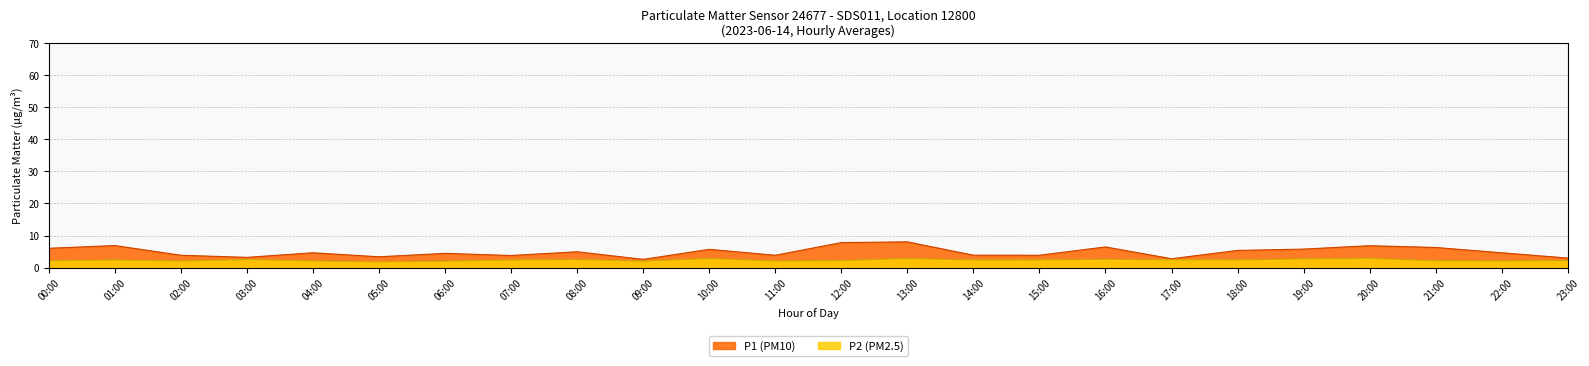

True or false: P1 and P2 cross at least once.

False